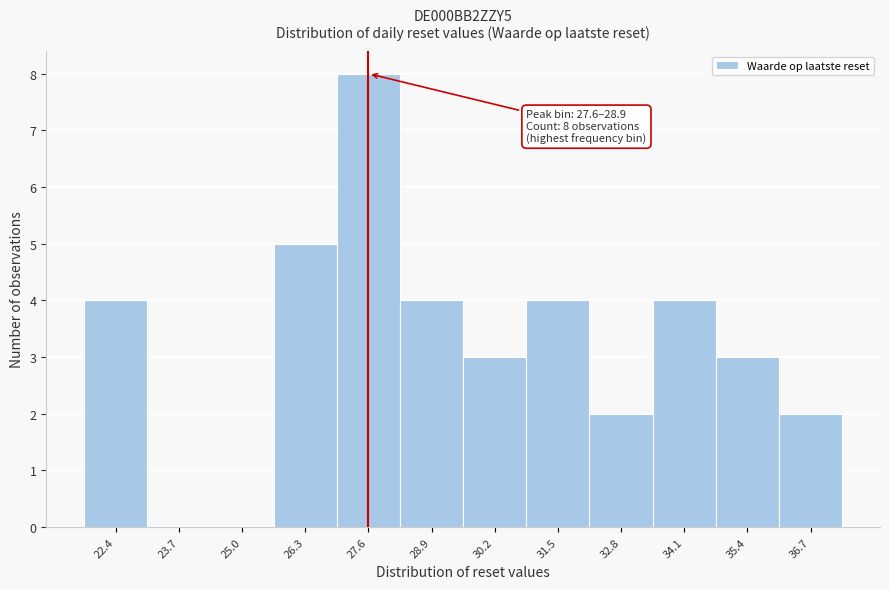

Reading left to right, list all the values displayed in this chart.

22.4=4	23.7=0	25.0=0	26.3=5	27.6=8	28.9=4	30.2=3	31.5=4	32.8=2	34.1=4	35.4=3	36.7=2